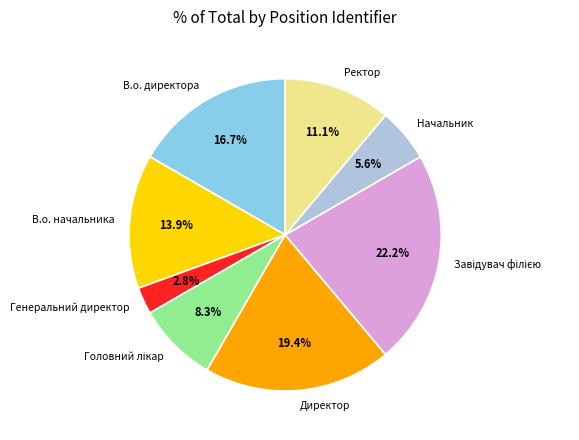

Which category has the smallest portion of the pie?

Генеральний директор